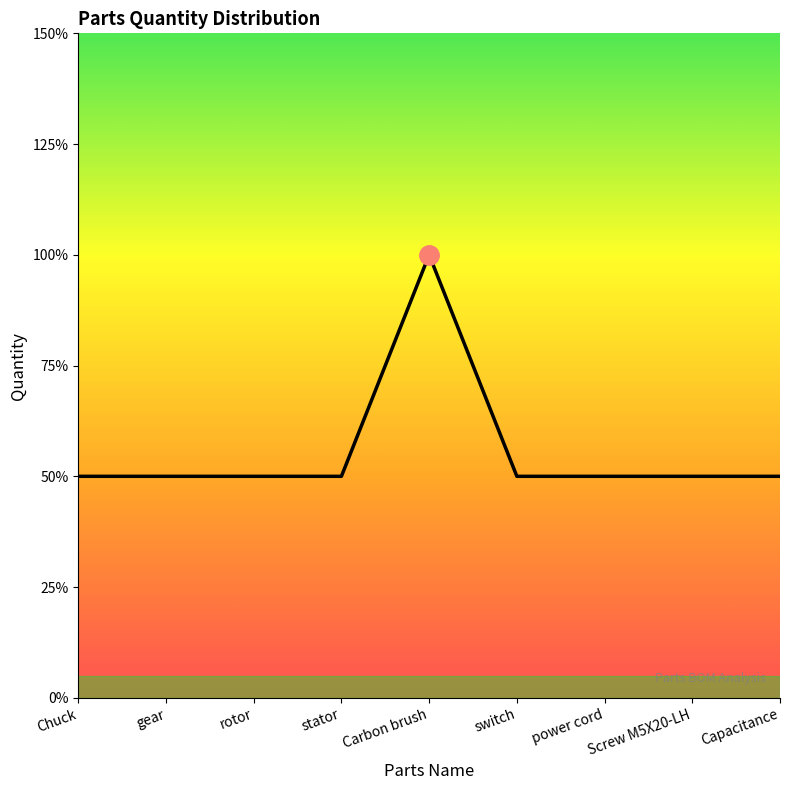

Reading left to right, extract all data points from this chart.

Chuck=1	gear=1	rotor=1	stator=1	Carbon brush=2	switch=1	power cord=1	Screw M5X20-LH=1	Capacitance=1